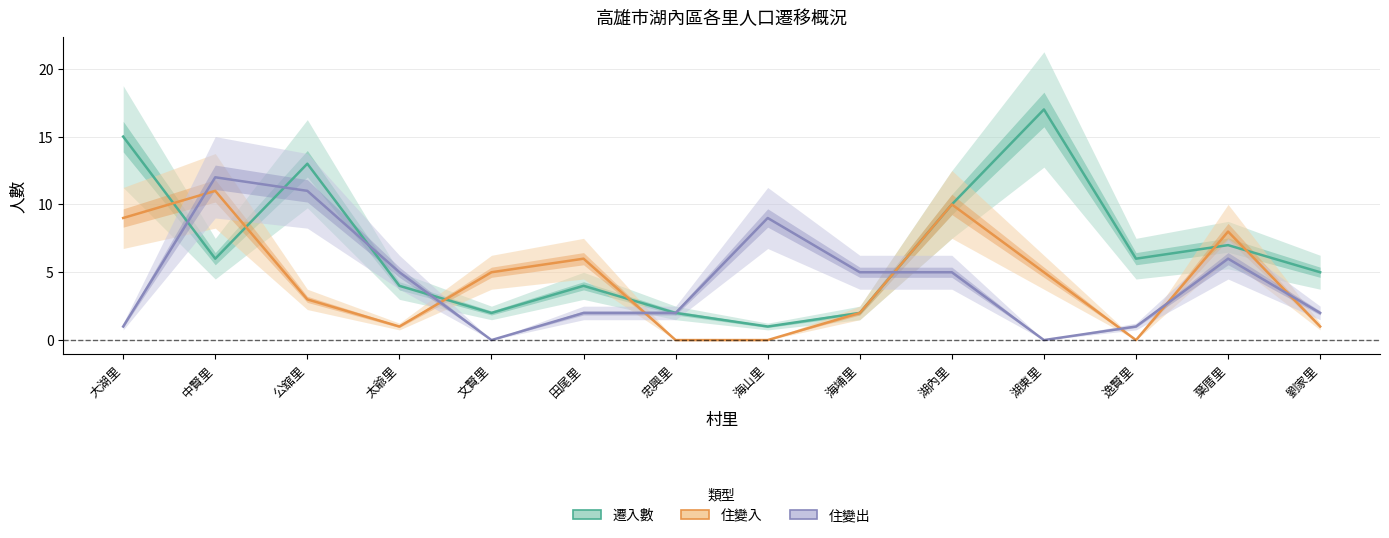

What is the label of the 10th point from the left?

湖內里